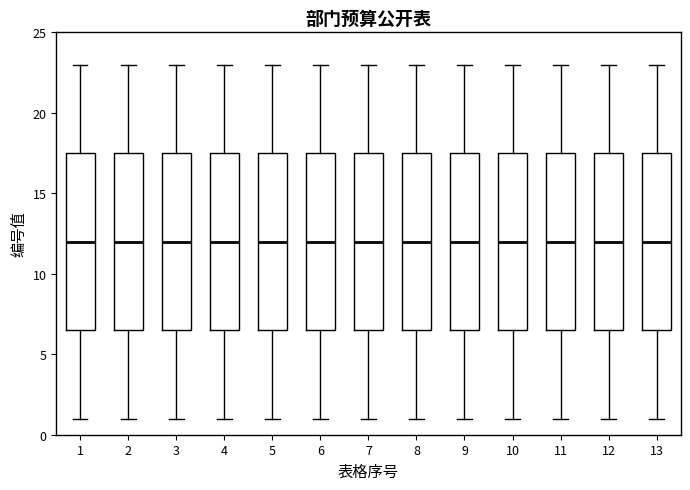

Reading left to right, read every box against the y-axis: the position of its median line, the range the box covers, and the ends of its whiskers. The values are not printed on the chart, so give them approximately, as read against the axis.

1: median 12.0, box 6.5 to 17.5, whiskers 1.0 to 23.0
2: median 12.0, box 6.5 to 17.5, whiskers 1.0 to 23.0
3: median 12.0, box 6.5 to 17.5, whiskers 1.0 to 23.0
4: median 12.0, box 6.5 to 17.5, whiskers 1.0 to 23.0
5: median 12.0, box 6.5 to 17.5, whiskers 1.0 to 23.0
6: median 12.0, box 6.5 to 17.5, whiskers 1.0 to 23.0
7: median 12.0, box 6.5 to 17.5, whiskers 1.0 to 23.0
8: median 12.0, box 6.5 to 17.5, whiskers 1.0 to 23.0
9: median 12.0, box 6.5 to 17.5, whiskers 1.0 to 23.0
10: median 12.0, box 6.5 to 17.5, whiskers 1.0 to 23.0
11: median 12.0, box 6.5 to 17.5, whiskers 1.0 to 23.0
12: median 12.0, box 6.5 to 17.5, whiskers 1.0 to 23.0
13: median 12.0, box 6.5 to 17.5, whiskers 1.0 to 23.0